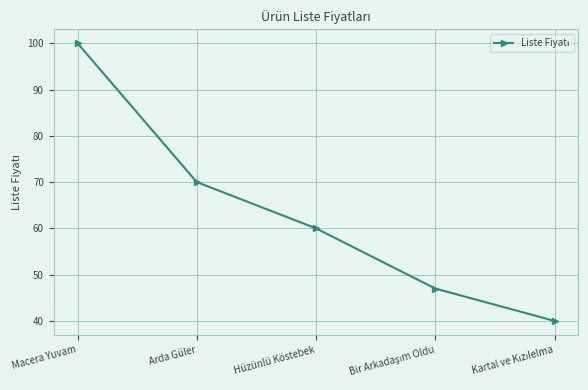

Which category has the highest value across all series?

Macera Yuvam